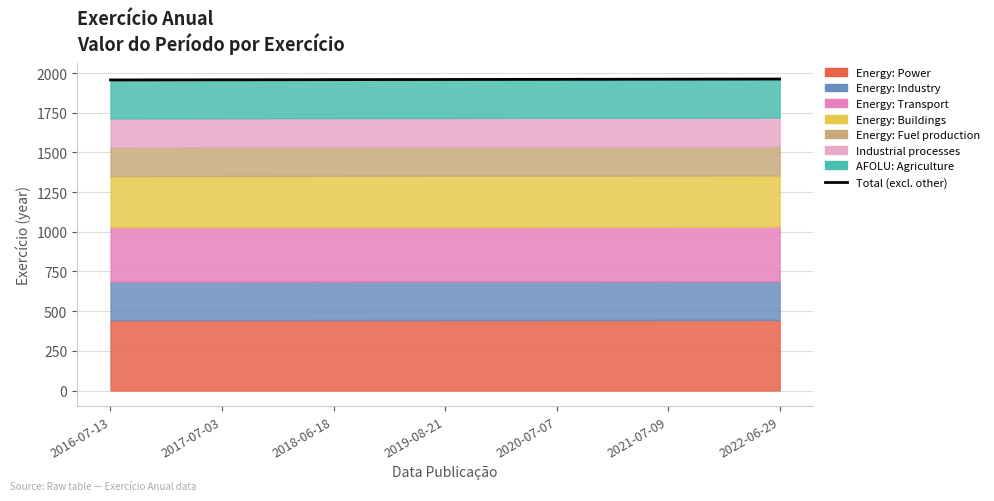

True or false: the data shows 2983.2 at 2022-06-29.

False